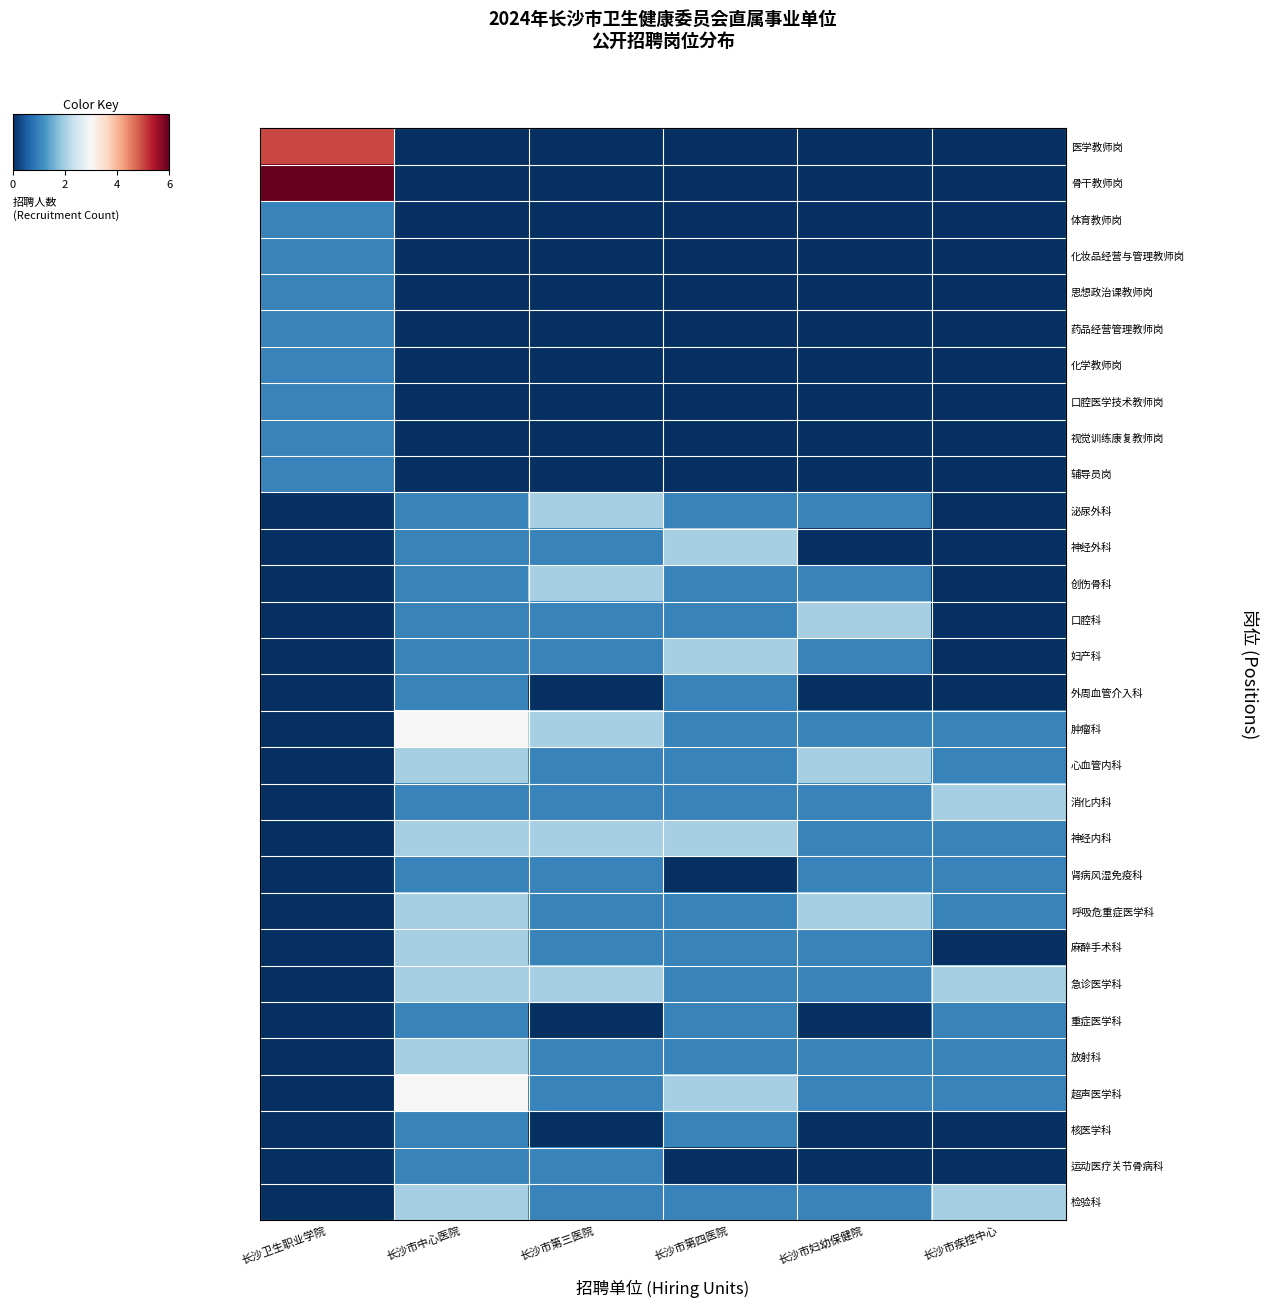

Reading left to right, list all the values displayed in this chart.

医学教师岗: 长沙卫生职业学院=5	长沙市中心医院=0	长沙市第三医院=0	长沙市第四医院=0	长沙市妇幼保健院=0	长沙市疾控中心=0
骨干教师岗: 长沙卫生职业学院=6	长沙市中心医院=0	长沙市第三医院=0	长沙市第四医院=0	长沙市妇幼保健院=0	长沙市疾控中心=0
体育教师岗: 长沙卫生职业学院=1	长沙市中心医院=0	长沙市第三医院=0	长沙市第四医院=0	长沙市妇幼保健院=0	长沙市疾控中心=0
化妆品经营与管理教师岗: 长沙卫生职业学院=1	长沙市中心医院=0	长沙市第三医院=0	长沙市第四医院=0	长沙市妇幼保健院=0	长沙市疾控中心=0
思想政治课教师岗: 长沙卫生职业学院=1	长沙市中心医院=0	长沙市第三医院=0	长沙市第四医院=0	长沙市妇幼保健院=0	长沙市疾控中心=0
药品经营管理教师岗: 长沙卫生职业学院=1	长沙市中心医院=0	长沙市第三医院=0	长沙市第四医院=0	长沙市妇幼保健院=0	长沙市疾控中心=0
化学教师岗: 长沙卫生职业学院=1	长沙市中心医院=0	长沙市第三医院=0	长沙市第四医院=0	长沙市妇幼保健院=0	长沙市疾控中心=0
口腔医学技术教师岗: 长沙卫生职业学院=1	长沙市中心医院=0	长沙市第三医院=0	长沙市第四医院=0	长沙市妇幼保健院=0	长沙市疾控中心=0
视觉训练康复教师岗: 长沙卫生职业学院=1	长沙市中心医院=0	长沙市第三医院=0	长沙市第四医院=0	长沙市妇幼保健院=0	长沙市疾控中心=0
辅导员岗: 长沙卫生职业学院=1	长沙市中心医院=0	长沙市第三医院=0	长沙市第四医院=0	长沙市妇幼保健院=0	长沙市疾控中心=0
泌尿外科: 长沙卫生职业学院=0	长沙市中心医院=1	长沙市第三医院=2	长沙市第四医院=1	长沙市妇幼保健院=1	长沙市疾控中心=0
神经外科: 长沙卫生职业学院=0	长沙市中心医院=1	长沙市第三医院=1	长沙市第四医院=2	长沙市妇幼保健院=0	长沙市疾控中心=0
创伤骨科: 长沙卫生职业学院=0	长沙市中心医院=1	长沙市第三医院=2	长沙市第四医院=1	长沙市妇幼保健院=1	长沙市疾控中心=0
口腔科: 长沙卫生职业学院=0	长沙市中心医院=1	长沙市第三医院=1	长沙市第四医院=1	长沙市妇幼保健院=2	长沙市疾控中心=0
妇产科: 长沙卫生职业学院=0	长沙市中心医院=1	长沙市第三医院=1	长沙市第四医院=2	长沙市妇幼保健院=1	长沙市疾控中心=0
外周血管介入科: 长沙卫生职业学院=0	长沙市中心医院=1	长沙市第三医院=0	长沙市第四医院=1	长沙市妇幼保健院=0	长沙市疾控中心=0
肿瘤科: 长沙卫生职业学院=0	长沙市中心医院=3	长沙市第三医院=2	长沙市第四医院=1	长沙市妇幼保健院=1	长沙市疾控中心=1
心血管内科: 长沙卫生职业学院=0	长沙市中心医院=2	长沙市第三医院=1	长沙市第四医院=1	长沙市妇幼保健院=2	长沙市疾控中心=1
消化内科: 长沙卫生职业学院=0	长沙市中心医院=1	长沙市第三医院=1	长沙市第四医院=1	长沙市妇幼保健院=1	长沙市疾控中心=2
神经内科: 长沙卫生职业学院=0	长沙市中心医院=2	长沙市第三医院=2	长沙市第四医院=2	长沙市妇幼保健院=1	长沙市疾控中心=1
肾病风湿免疫科: 长沙卫生职业学院=0	长沙市中心医院=1	长沙市第三医院=1	长沙市第四医院=0	长沙市妇幼保健院=1	长沙市疾控中心=1
呼吸危重症医学科: 长沙卫生职业学院=0	长沙市中心医院=2	长沙市第三医院=1	长沙市第四医院=1	长沙市妇幼保健院=2	长沙市疾控中心=1
麻醉手术科: 长沙卫生职业学院=0	长沙市中心医院=2	长沙市第三医院=1	长沙市第四医院=1	长沙市妇幼保健院=1	长沙市疾控中心=0
急诊医学科: 长沙卫生职业学院=0	长沙市中心医院=2	长沙市第三医院=2	长沙市第四医院=1	长沙市妇幼保健院=1	长沙市疾控中心=2
重症医学科: 长沙卫生职业学院=0	长沙市中心医院=1	长沙市第三医院=0	长沙市第四医院=1	长沙市妇幼保健院=0	长沙市疾控中心=1
放射科: 长沙卫生职业学院=0	长沙市中心医院=2	长沙市第三医院=1	长沙市第四医院=1	长沙市妇幼保健院=1	长沙市疾控中心=1
超声医学科: 长沙卫生职业学院=0	长沙市中心医院=3	长沙市第三医院=1	长沙市第四医院=2	长沙市妇幼保健院=1	长沙市疾控中心=1
核医学科: 长沙卫生职业学院=0	长沙市中心医院=1	长沙市第三医院=0	长沙市第四医院=1	长沙市妇幼保健院=0	长沙市疾控中心=0
运动医疗关节骨病科: 长沙卫生职业学院=0	长沙市中心医院=1	长沙市第三医院=1	长沙市第四医院=0	长沙市妇幼保健院=0	长沙市疾控中心=0
检验科: 长沙卫生职业学院=0	长沙市中心医院=2	长沙市第三医院=1	长沙市第四医院=1	长沙市妇幼保健院=1	长沙市疾控中心=2